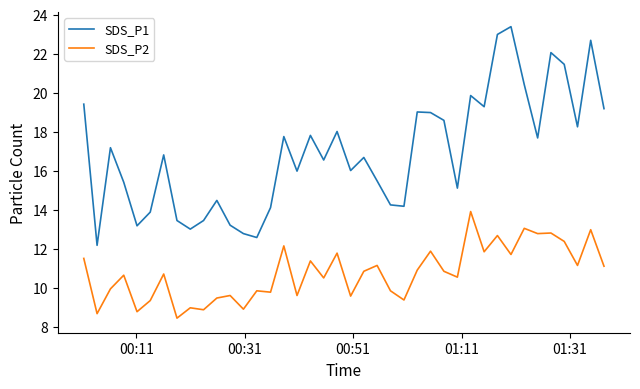

What is the difference between the maximum and minimum values in the SDS_P1 series?

11.2